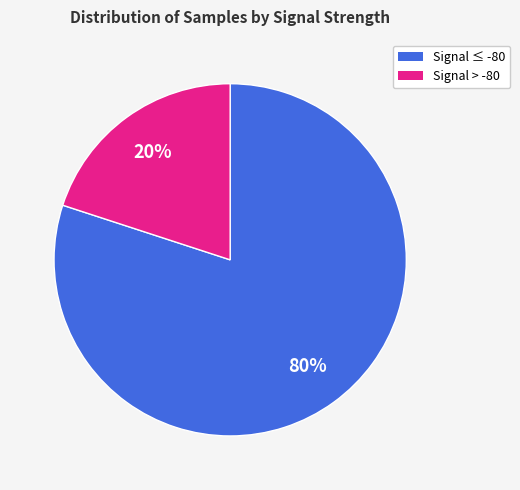

Does any single category account for the majority?

Yes